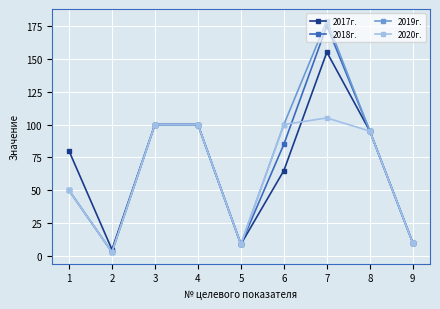

At which category is the sum across all series the highest?

7